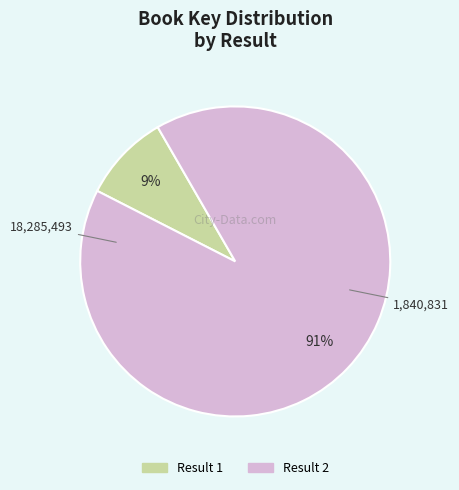

What percentage is the Result 1 slice, to the nearest percent?

9%